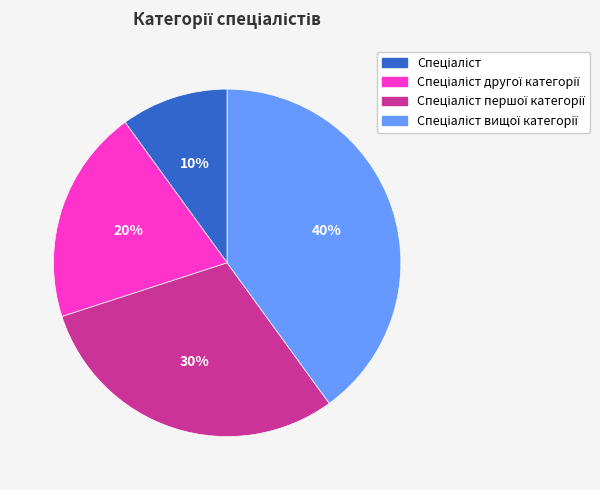

How many segments does this pie chart have?

4